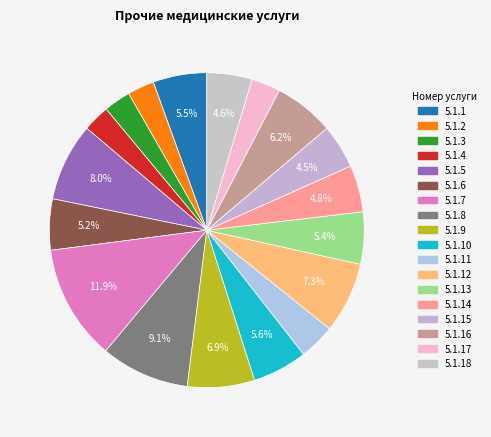

The 5.1.3 slice represents 3% of the pie. True or false?

True